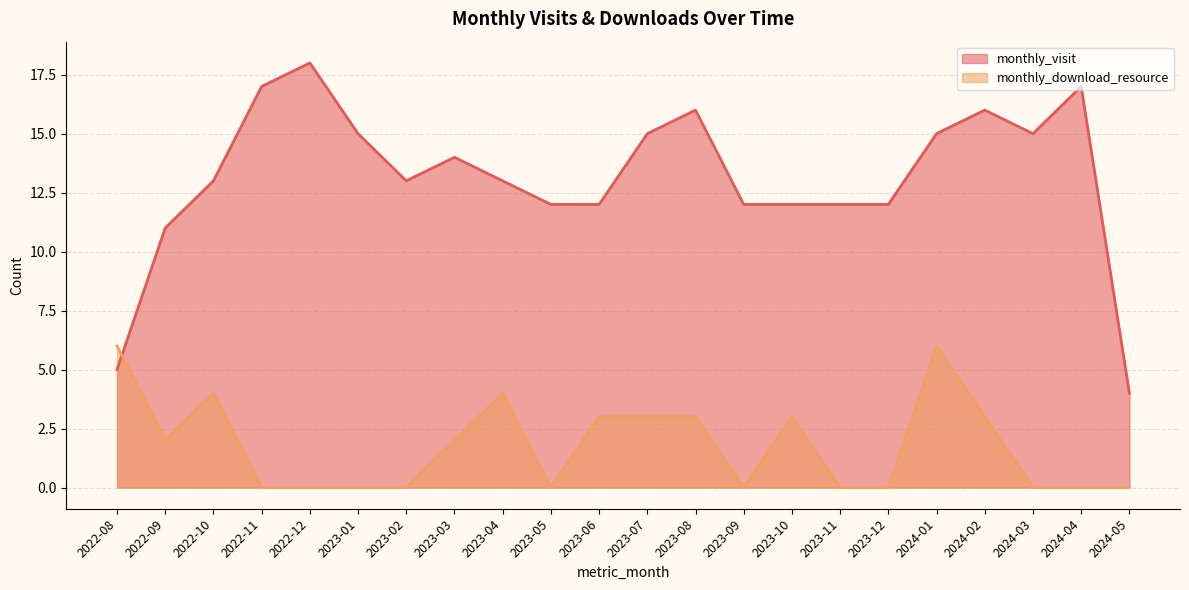

Rank the series at 2023-02 from highest to lowest value.

monthly_visit, monthly_download_resource